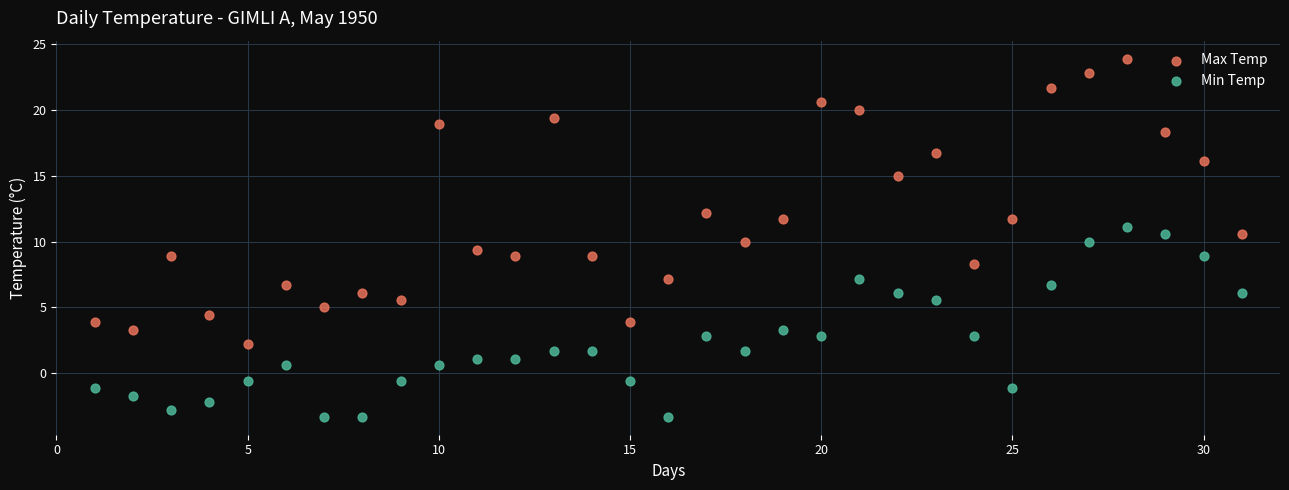

Which series contains the lowest Y value?

Min Temp